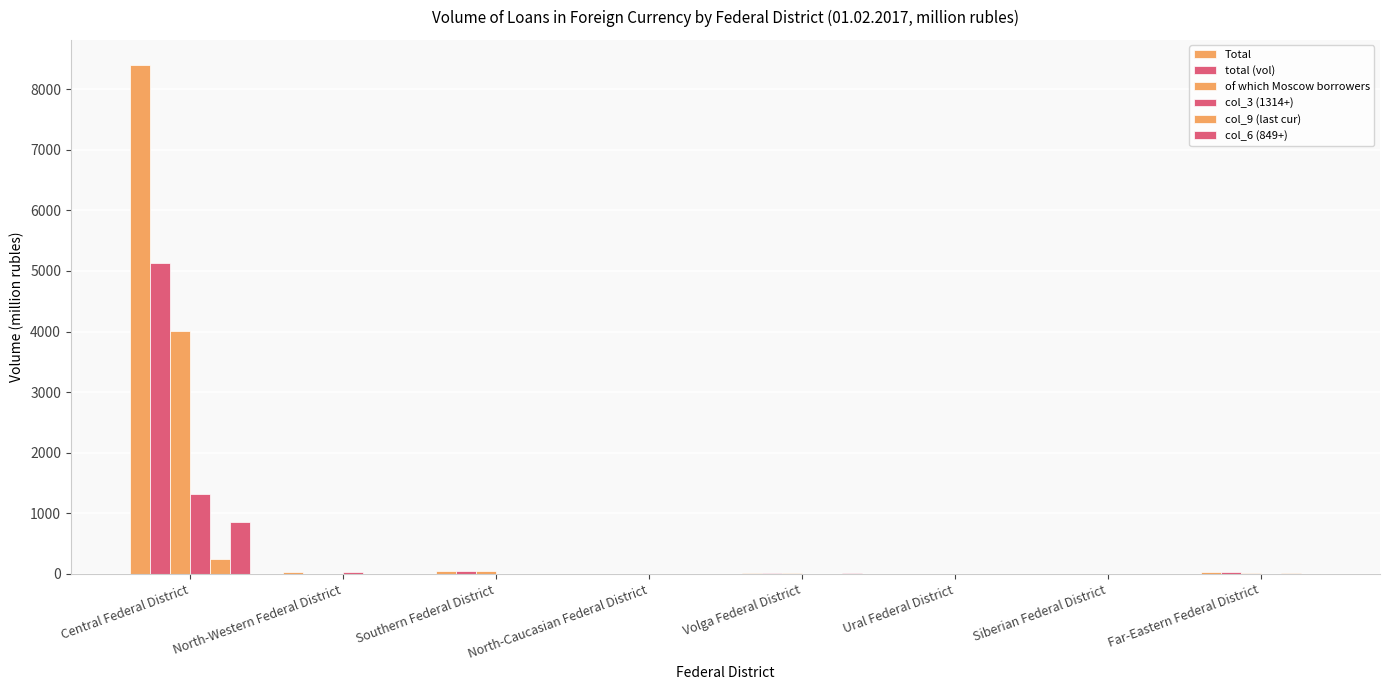

Are the bars grouped side by side (vs. stacked)?

Yes